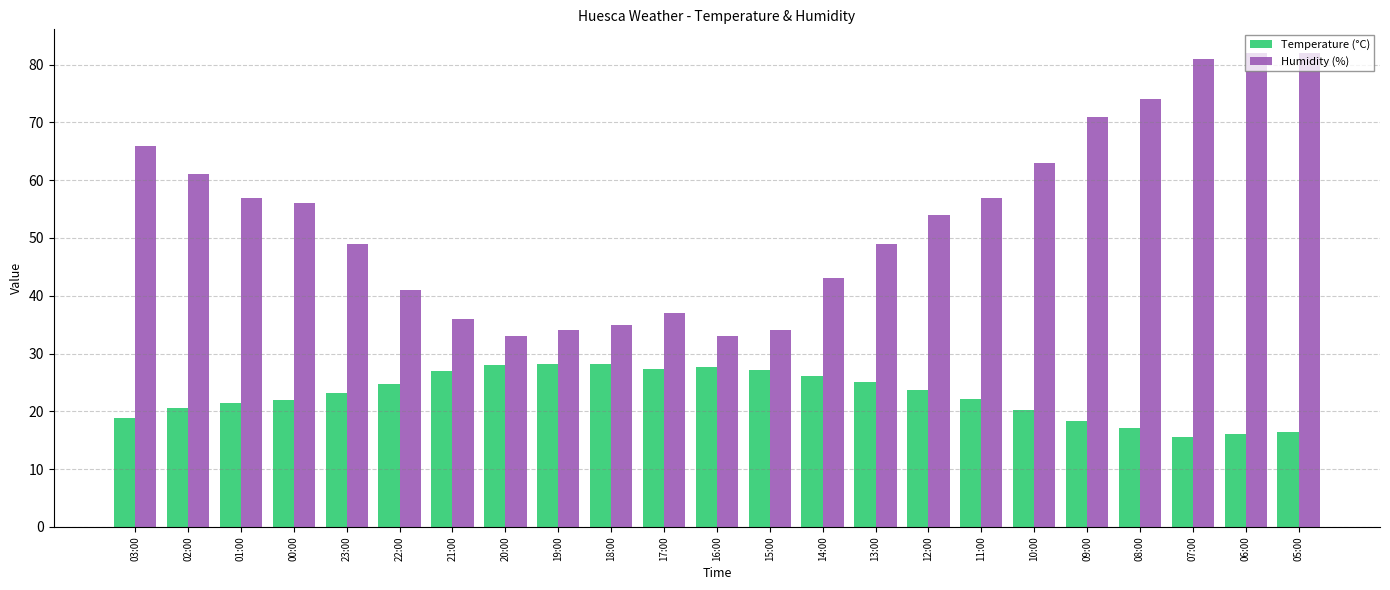

What is the value of the Humidity (%) bar at the 17th from the left?

57.0